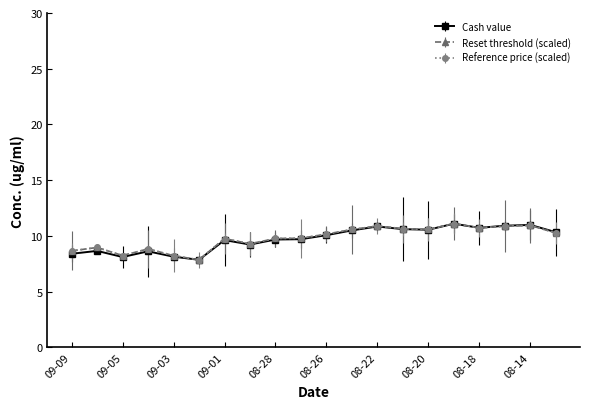

What is the greatest value displayed?

11.1